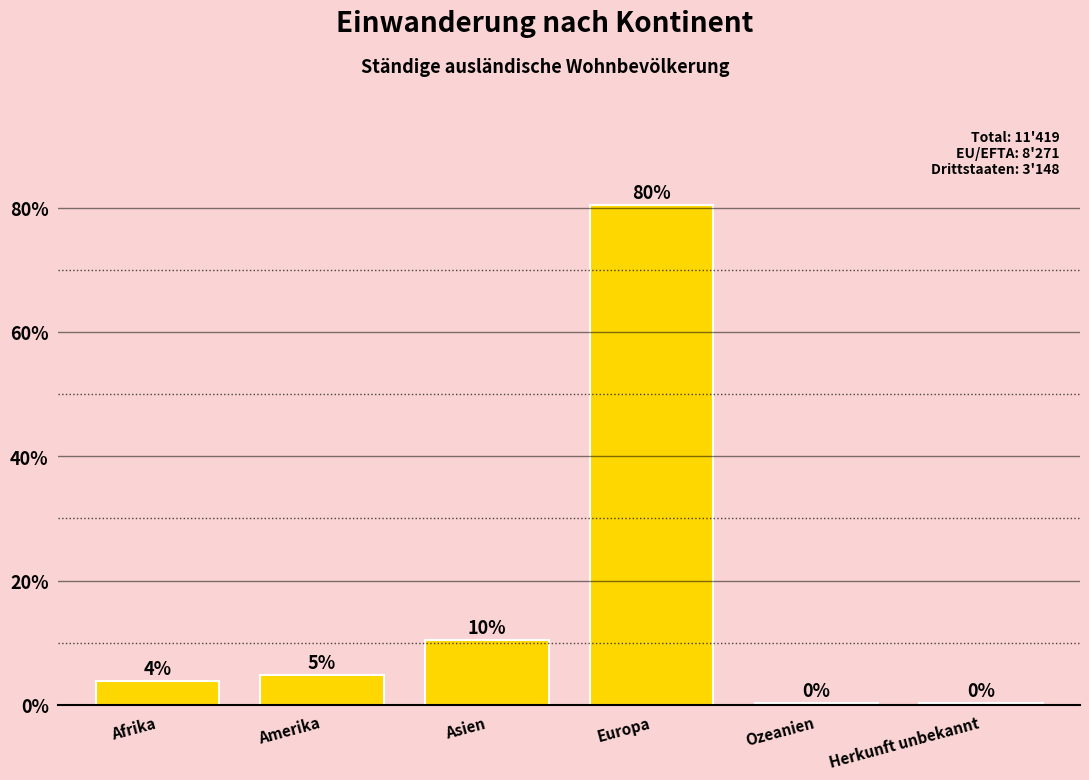

Are the bars horizontal?

No